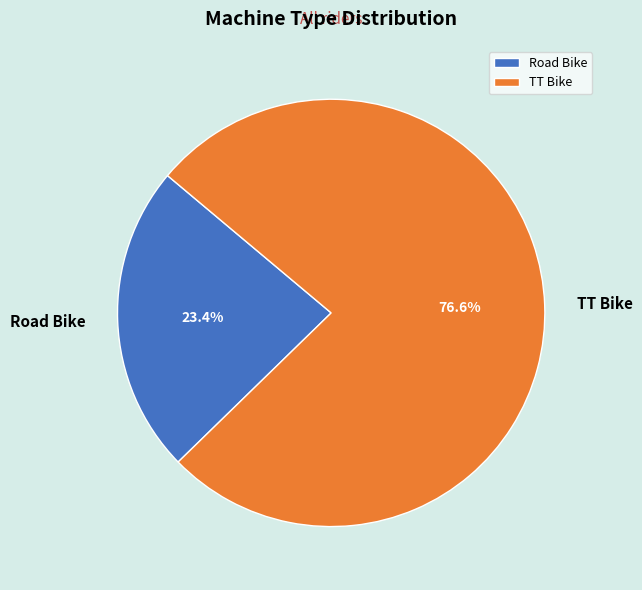

True or false: TT Bike accounts for 77% of the total.

True